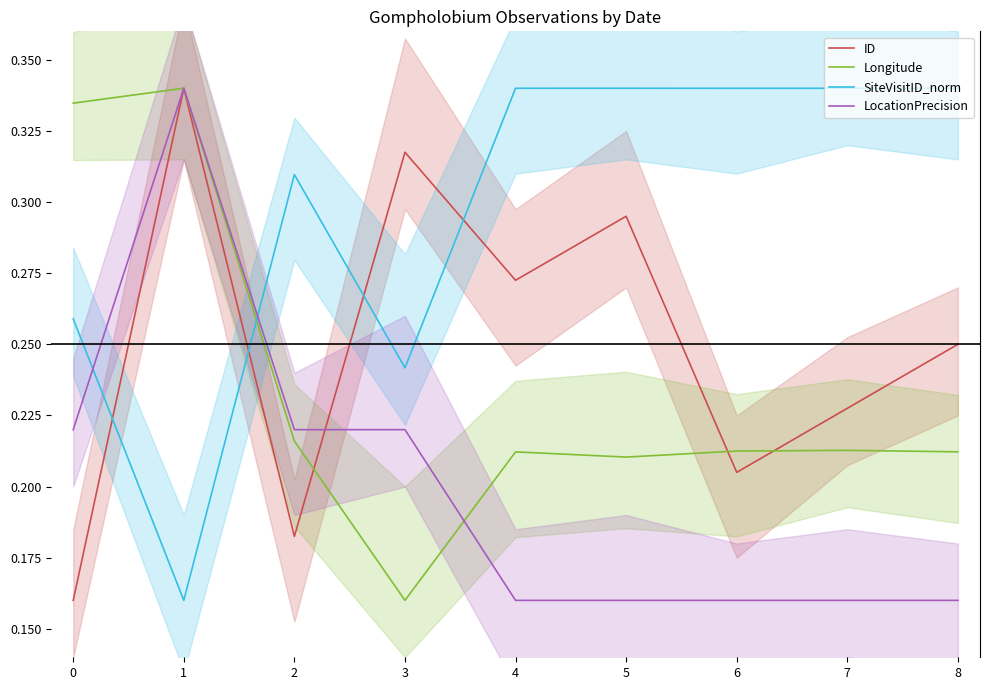

Reading left to right, what are all the values shown in this chart?

ID: 0.2	0.3	0.2	0.3	0.3	0.3	0.2	0.2	0.2
Longitude: 0.3	0.3	0.2	0.2	0.2	0.2	0.2	0.2	0.2
SiteVisitID_norm: 0.3	0.2	0.3	0.2	0.3	0.3	0.3	0.3	0.3
LocationPrecision: 0.2	0.3	0.2	0.2	0.2	0.2	0.2	0.2	0.2